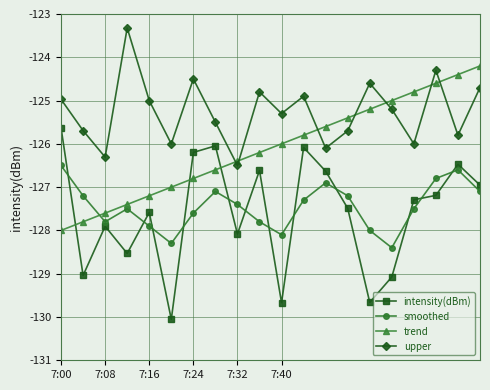

How many values in the smoothed series exceed -127?

4